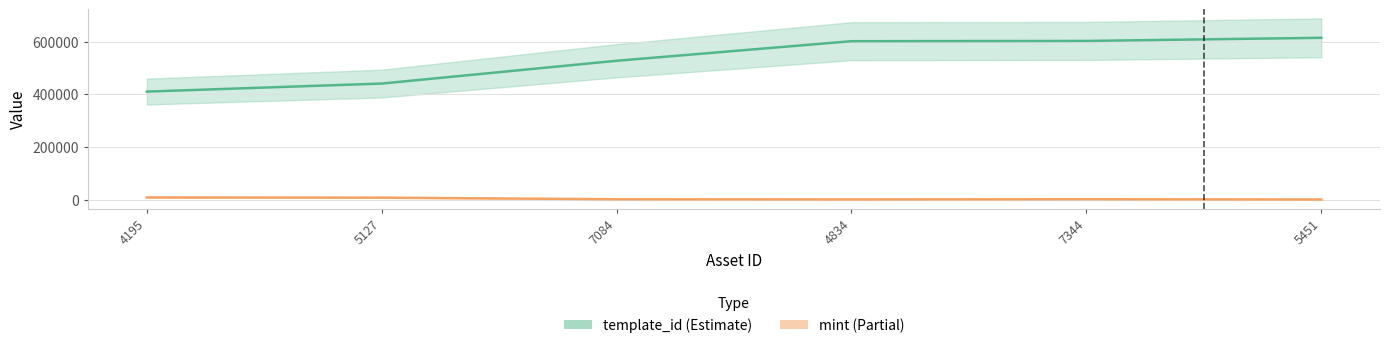

True or false: template_id has a value of 440886 at 5127.

True